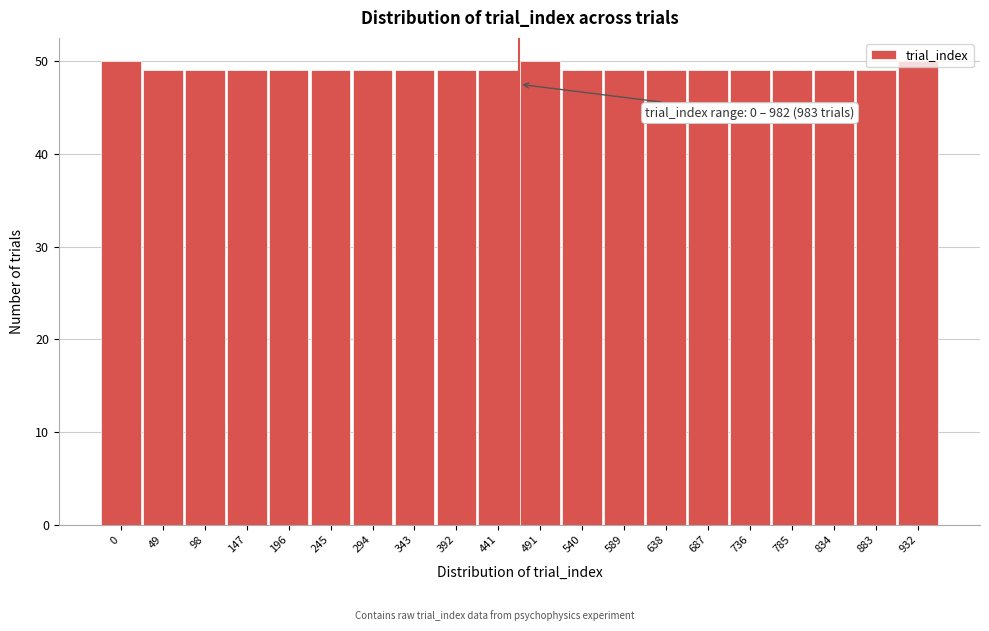

What is the sum of all values?

983